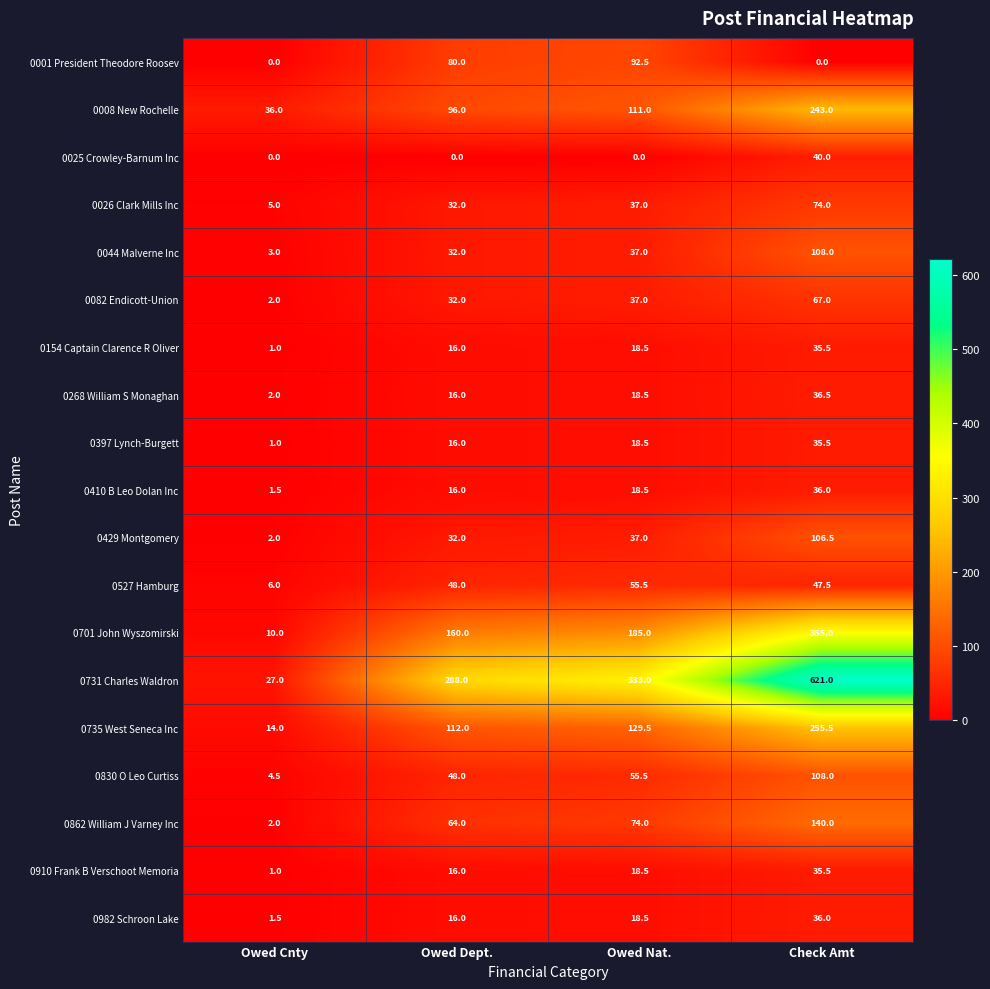

The value of 0008 New Rochelle at Owed Dept. is 160.3. True or false?

False